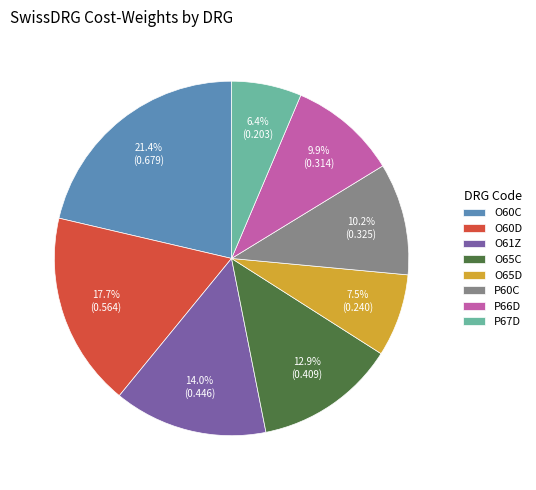

Which has a higher value, O65D or P66D?

P66D